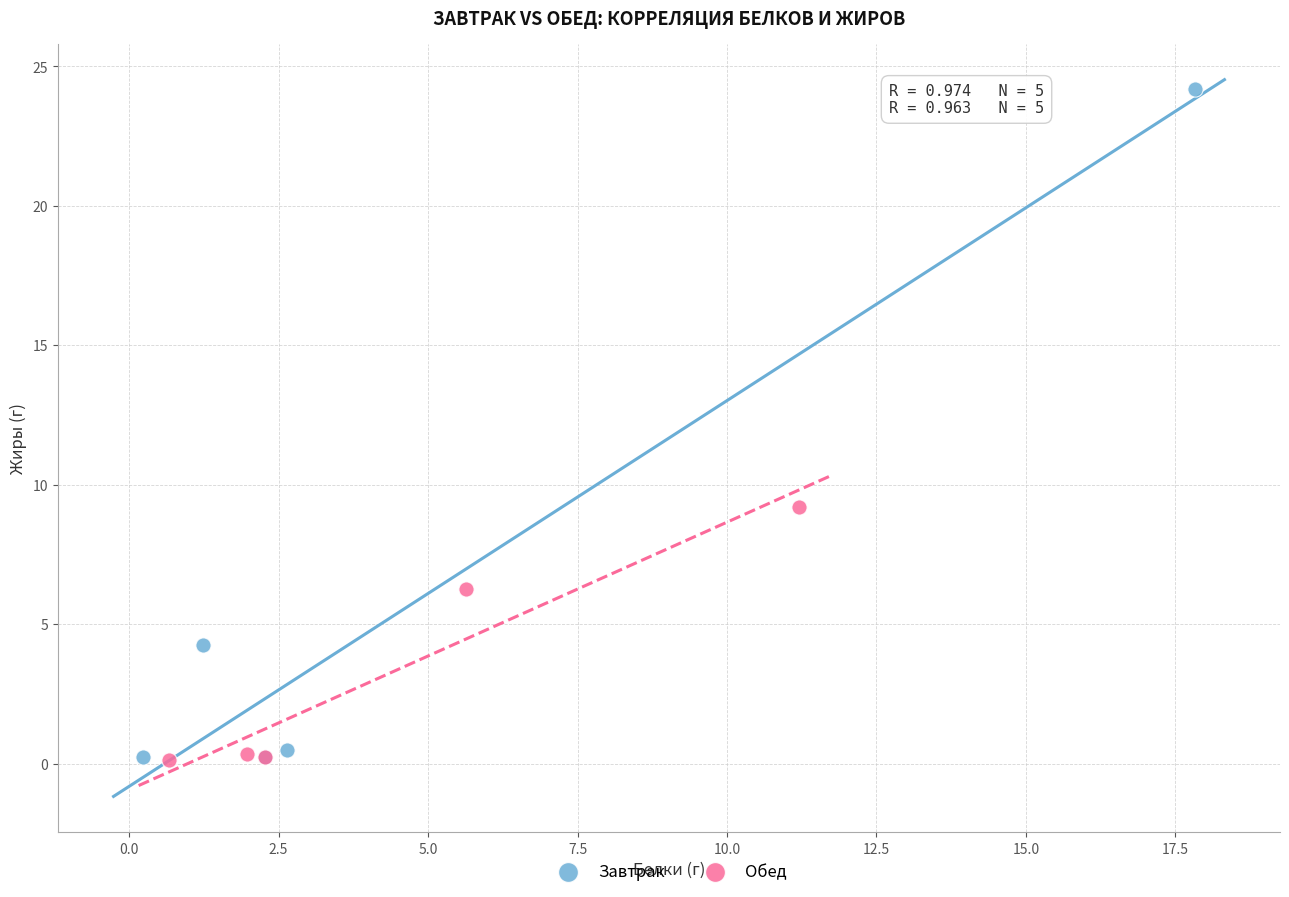

Which series has the widest spread of Y values?

Завтрак